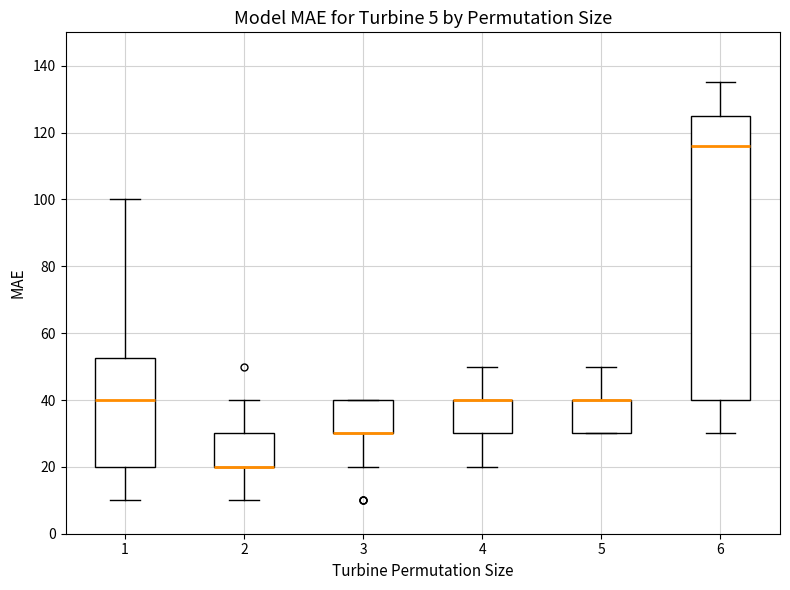

Comparing the boxes themselves (not the whiskers), which one is the tallest?

6